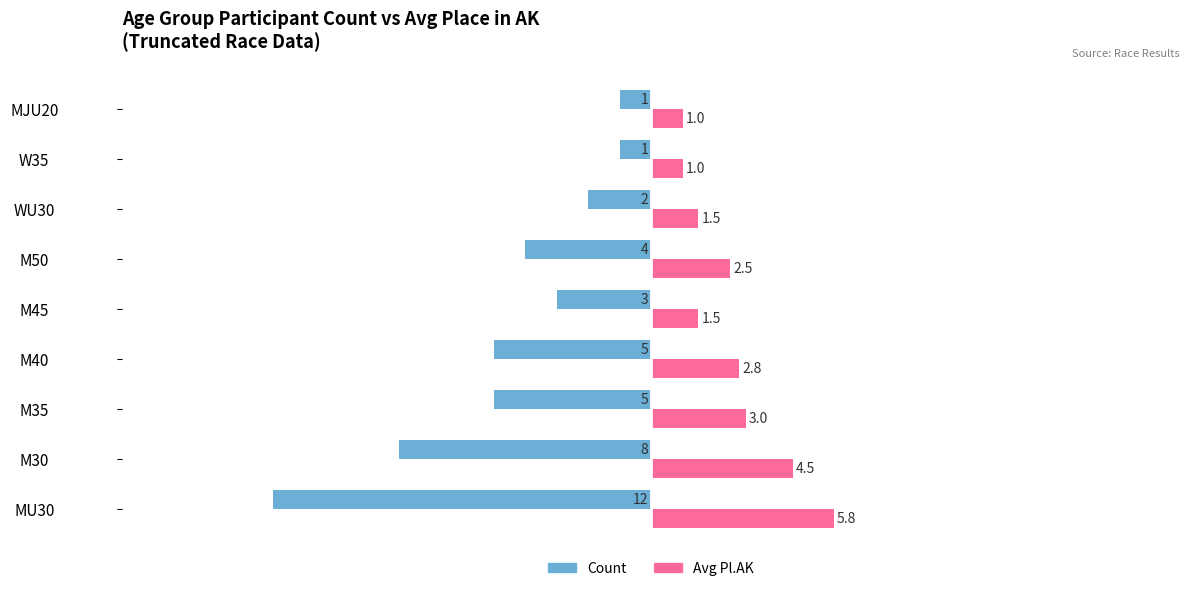

What is the sum of all Count values?

-41.0